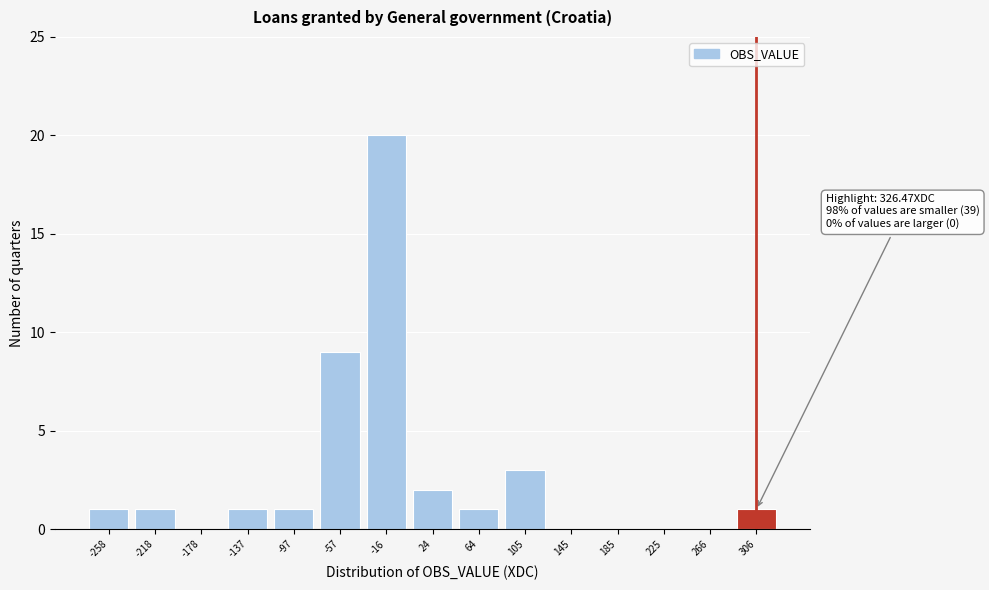

Reading left to right, what are all the values shown in this chart?

-258=1	-218=1	-178=0	-137=1	-97=1	-57=9	-16=20	24=2	64=1	105=3	145=0	185=0	225=0	266=0	306=1